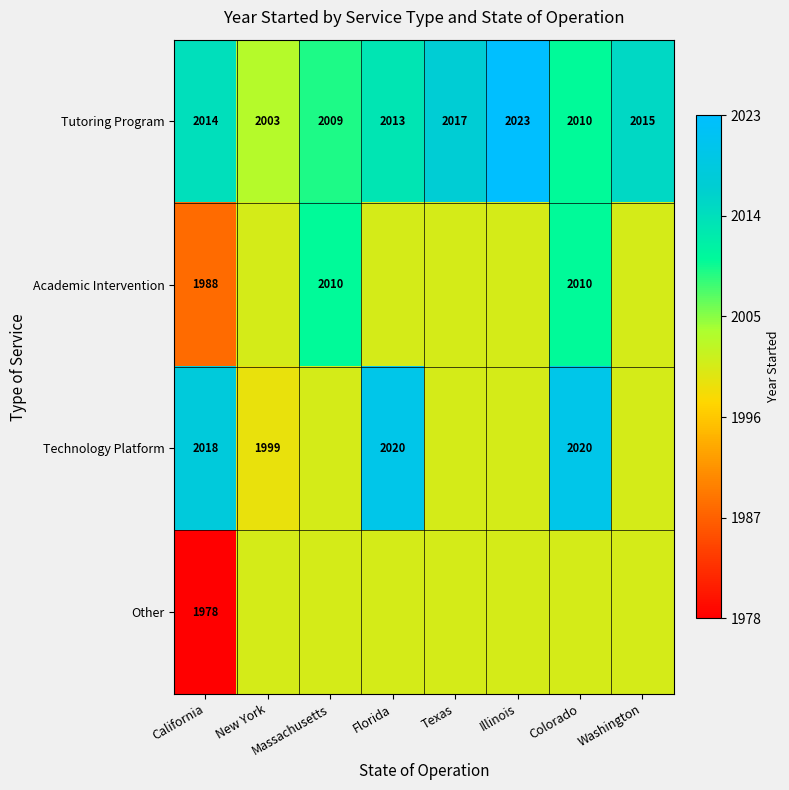

Which category has the lowest value across all series?

California